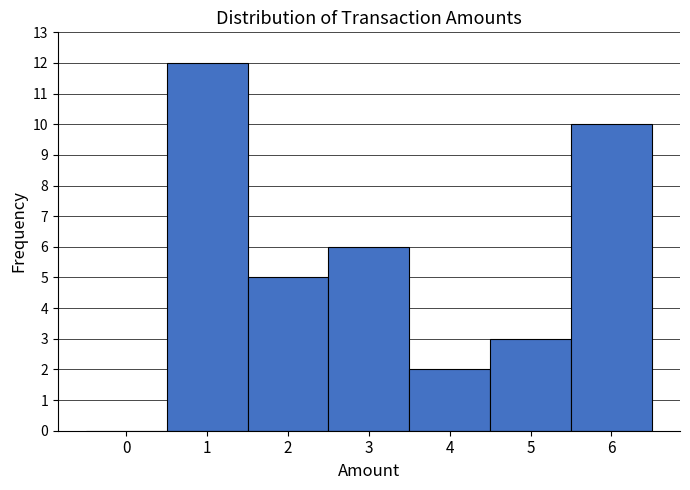

What is the height of the bar covering 0.5 to 1.5 on the x-axis? The values are not printed on the chart, so give them approximately, as read against the axis.

12